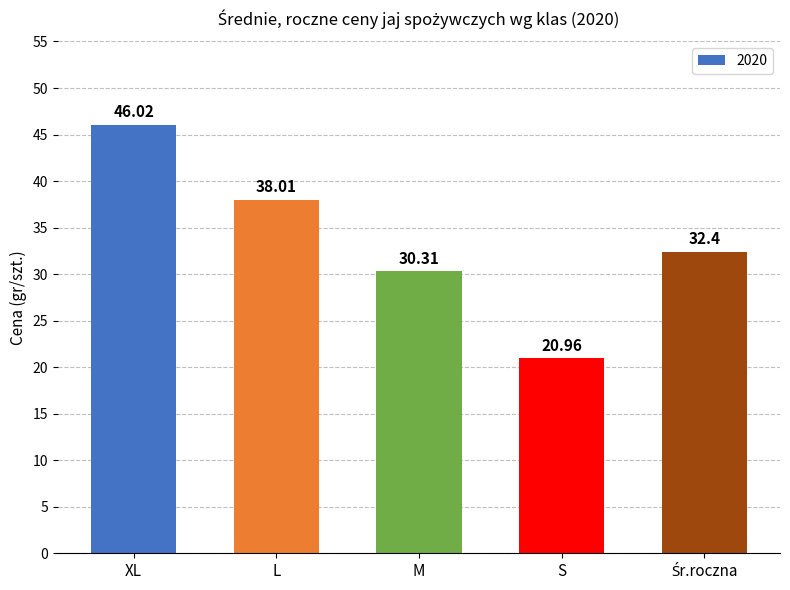

Are the bars horizontal?

No